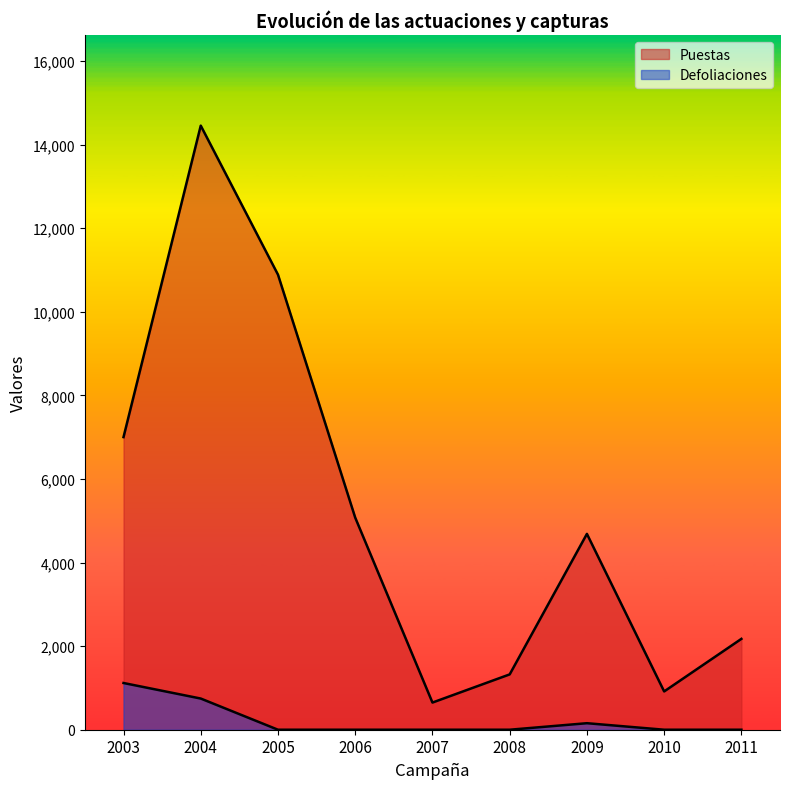

Rank the series at 2009 from highest to lowest value.

Puestas, Defoliaciones